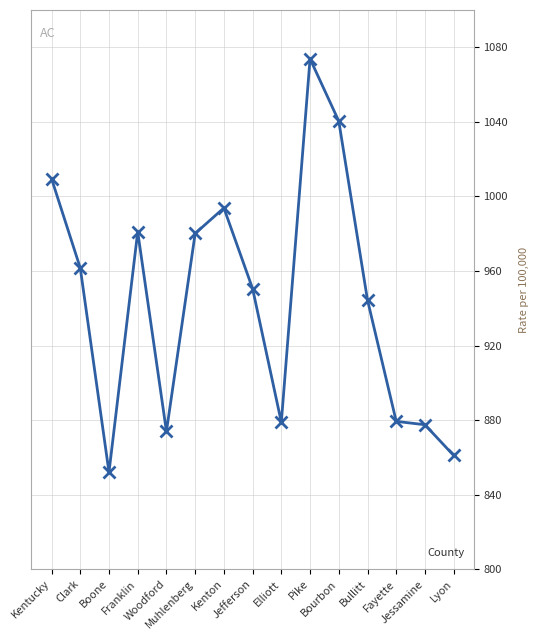

True or false: there are more than 1 points higher than both neighbors.

True